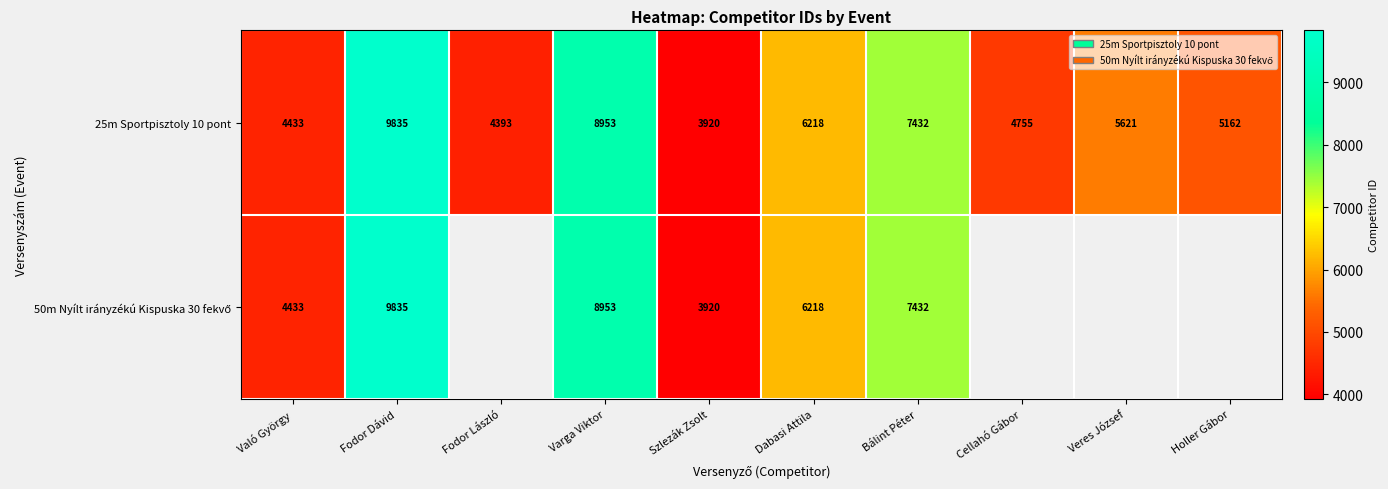

How many series are shown in this chart?

2